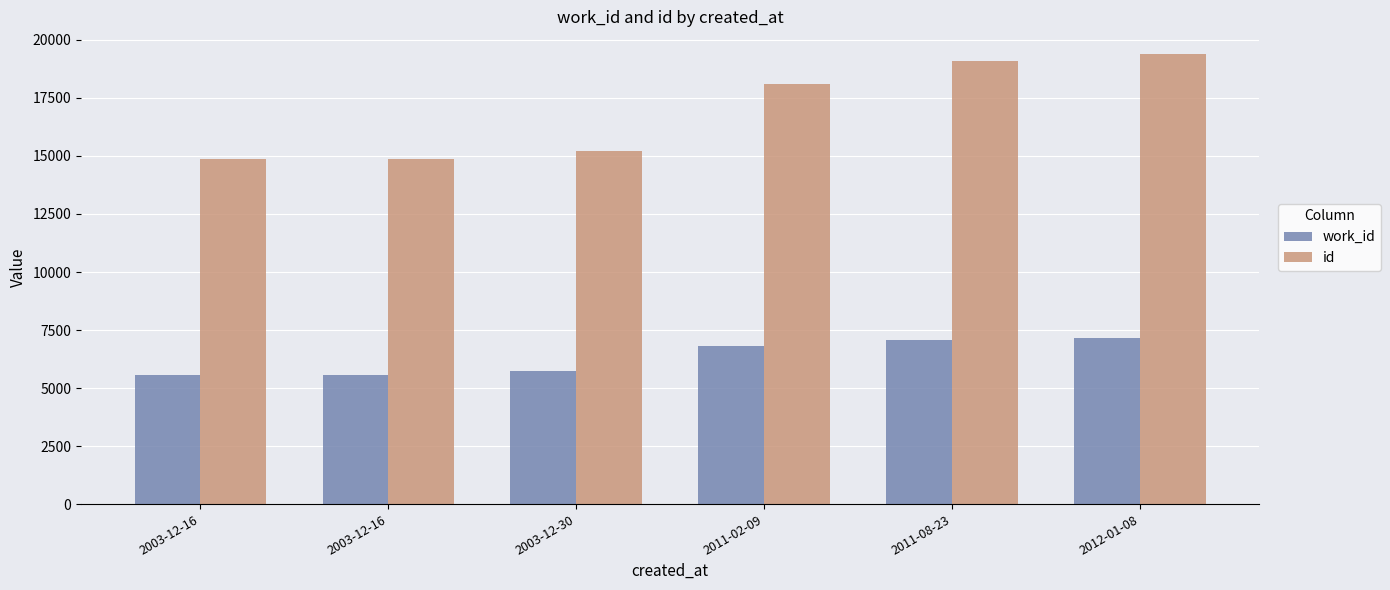

What are all the series names shown in the legend?

work_id, id